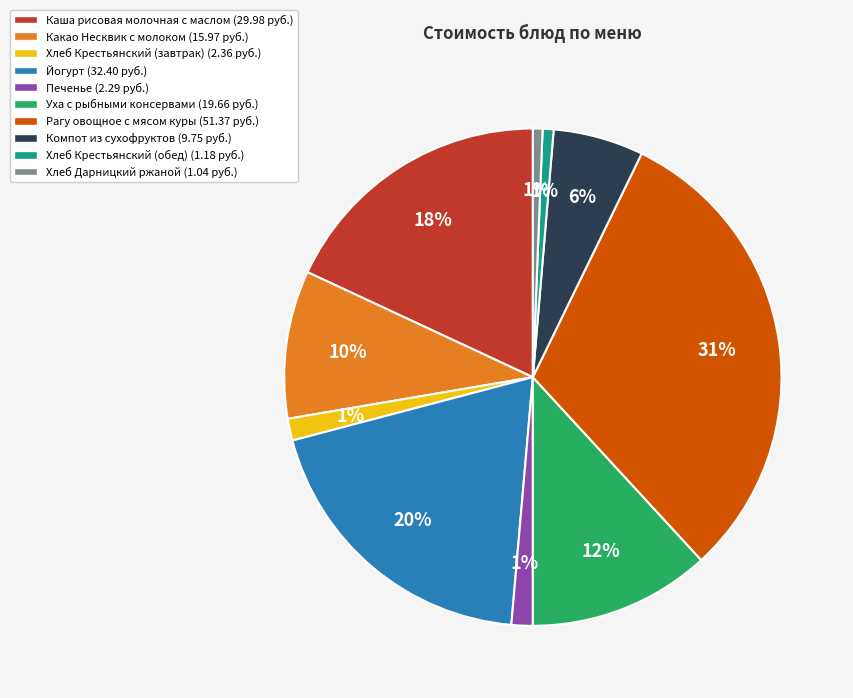

Do Компот из сухофруктов (9.75 руб.) and Йогурт (32.40 руб.) together represent more than half of the pie?

No